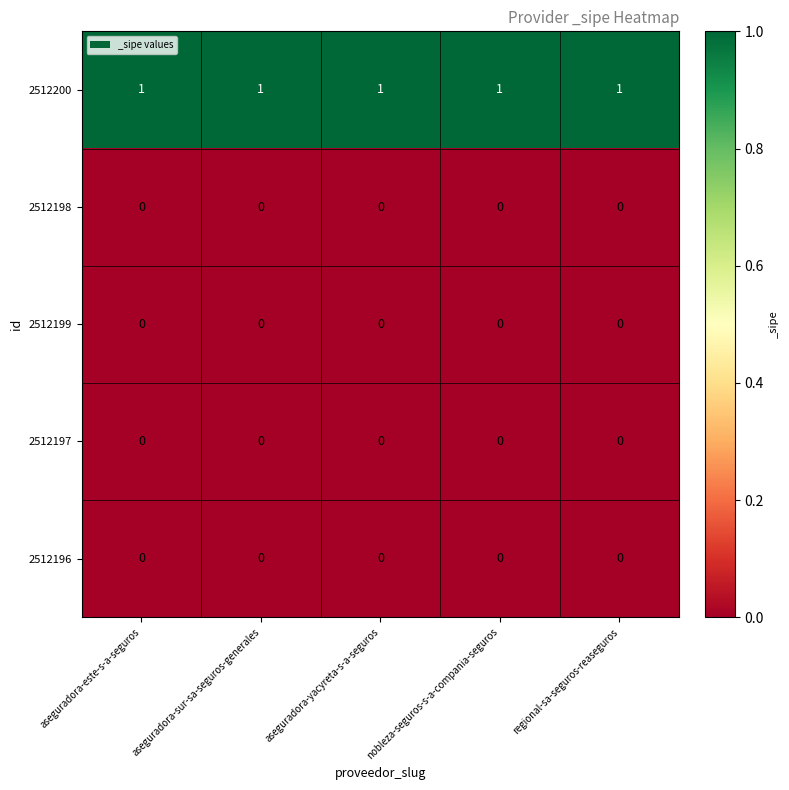

True or false: 2512199 has a value of 0 at regional-sa-seguros-reaseguros.

True